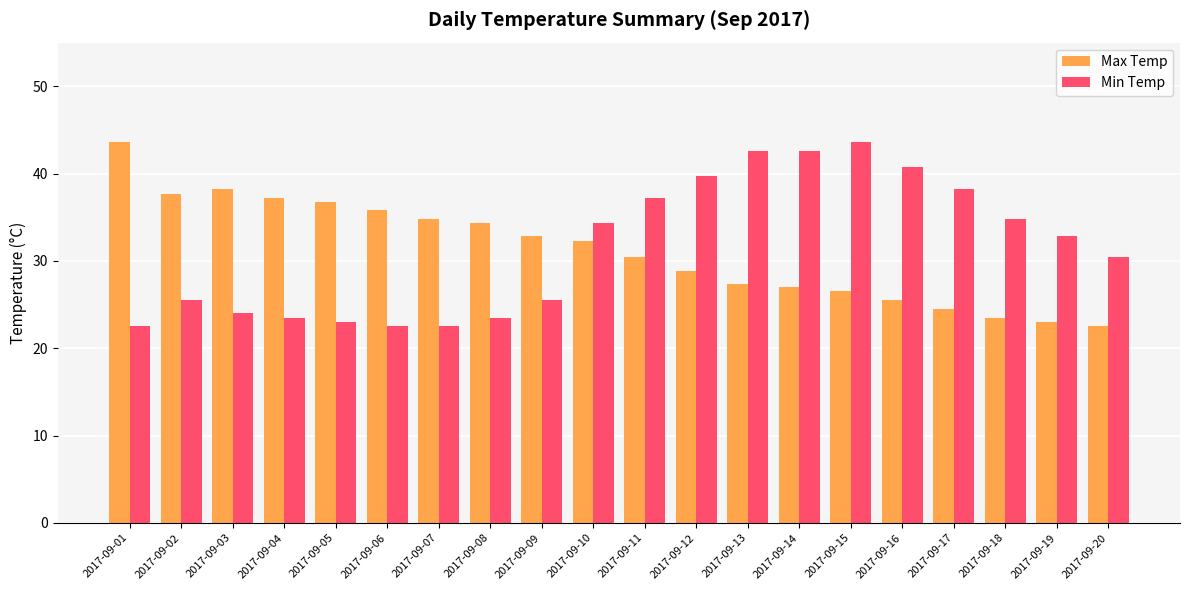

Which category has the highest value in the Max Temp series?

2017-09-01